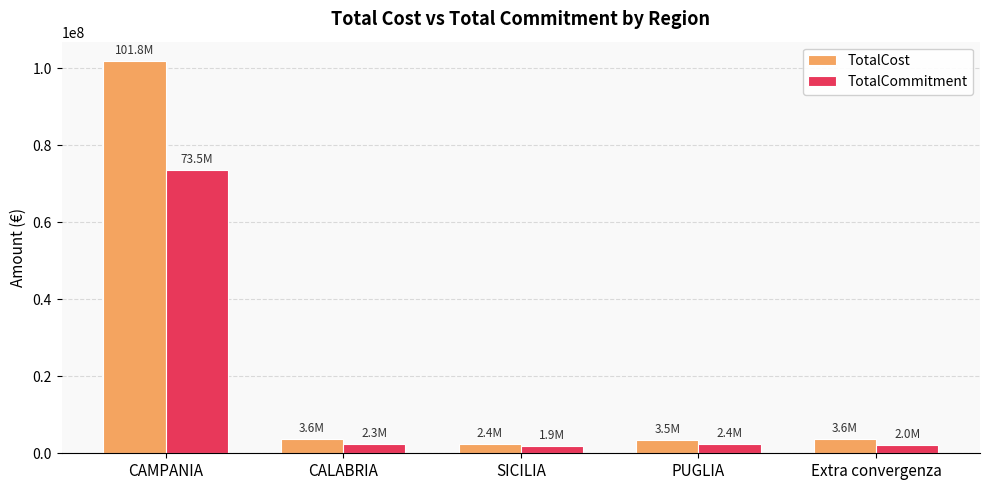

List the series in order of their peak value, lowest first.

TotalCommitment, TotalCost